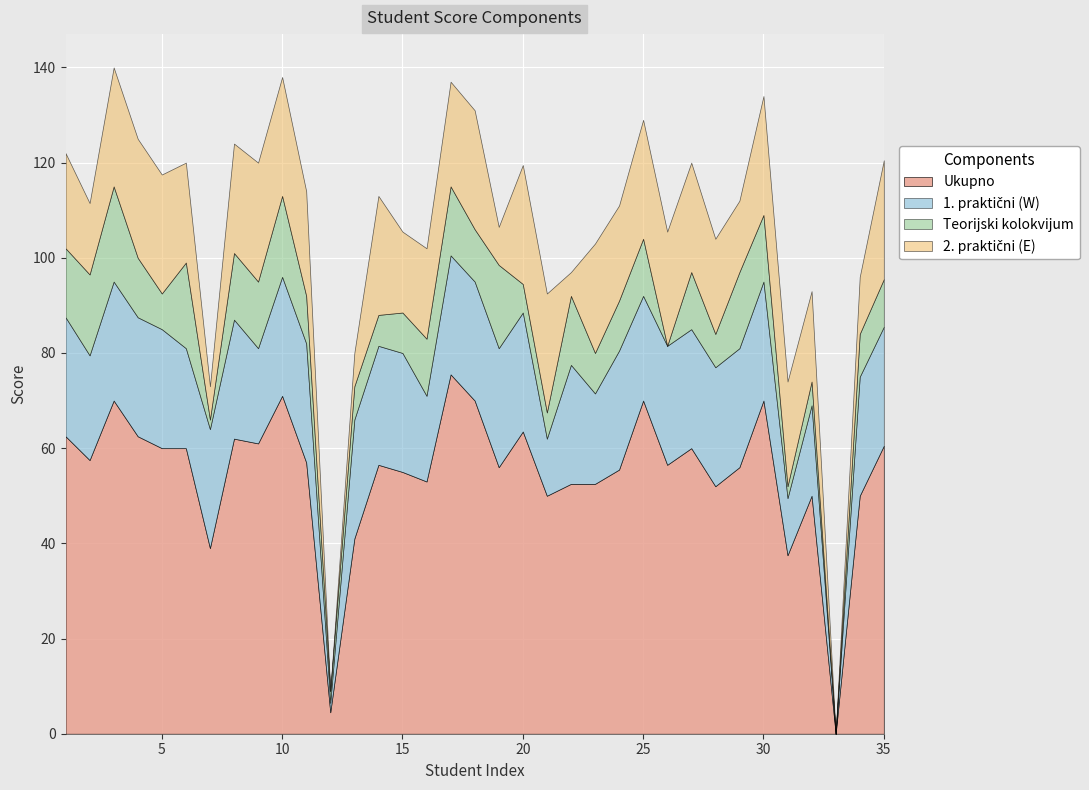

Which category has the highest value across all series?

17